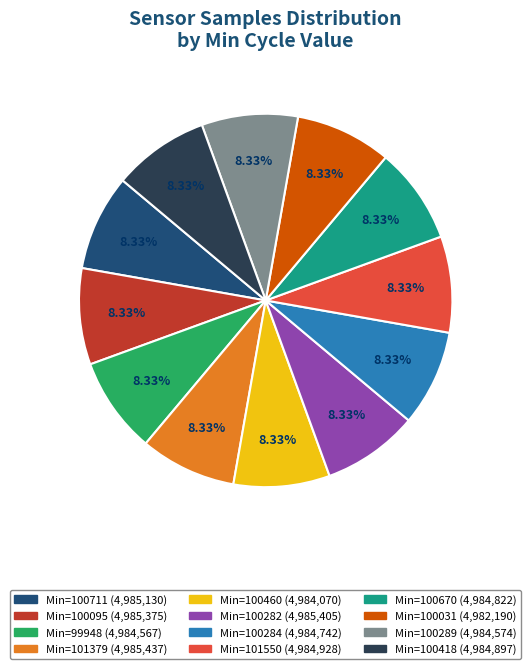

Count the number of slices in the pie.

12